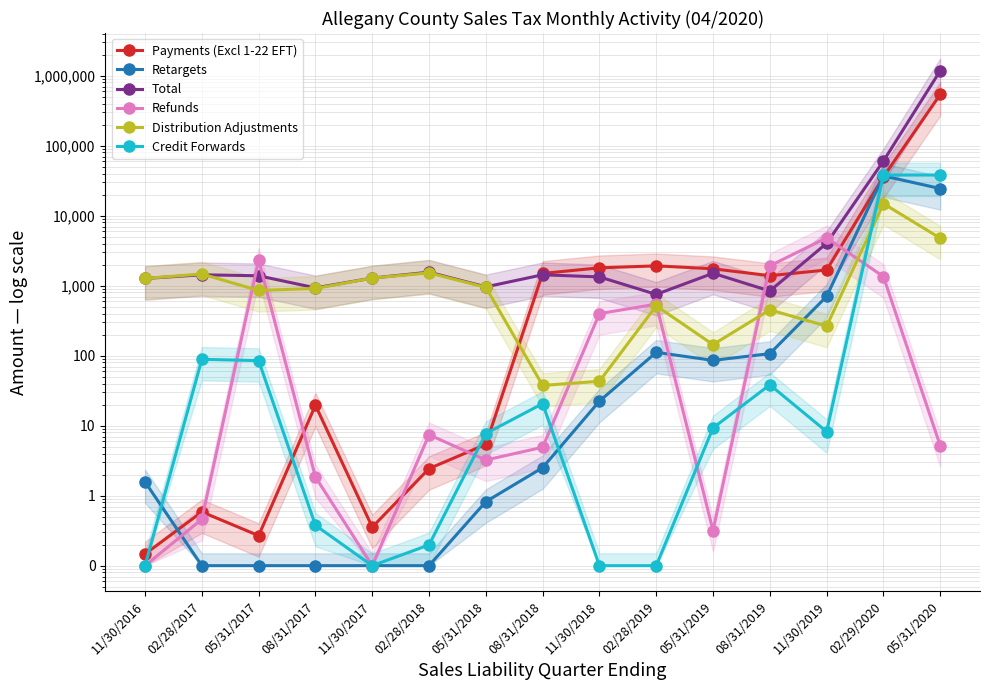

What is the sum of the Refunds values at 11/30/2019 and 05/31/2018?

4830.8